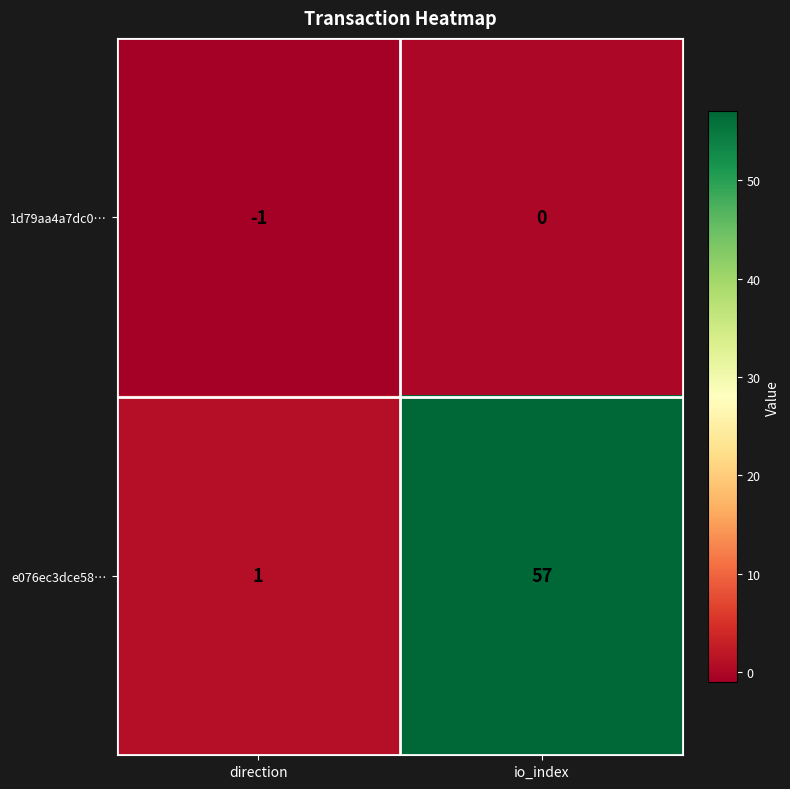

What is the sum of all e076ec3dce58… values?

58